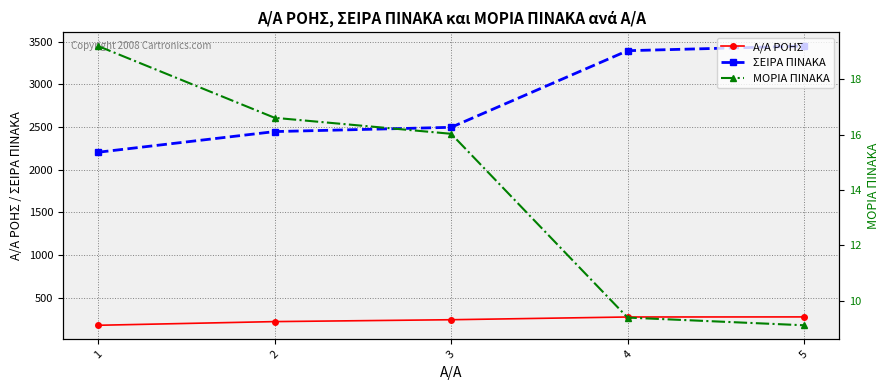

At which category does the chart reach its peak across all series?

5